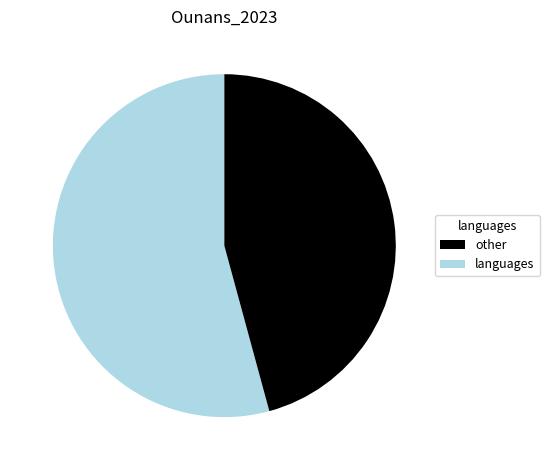

How many slices are in this pie chart?

2